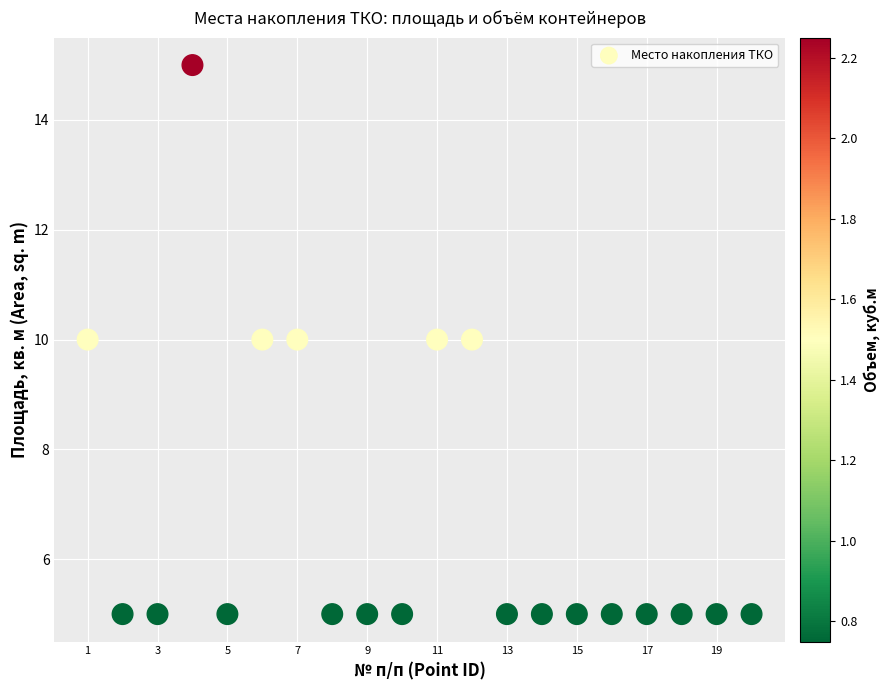

What is the range of Y values (max minus min)?

10